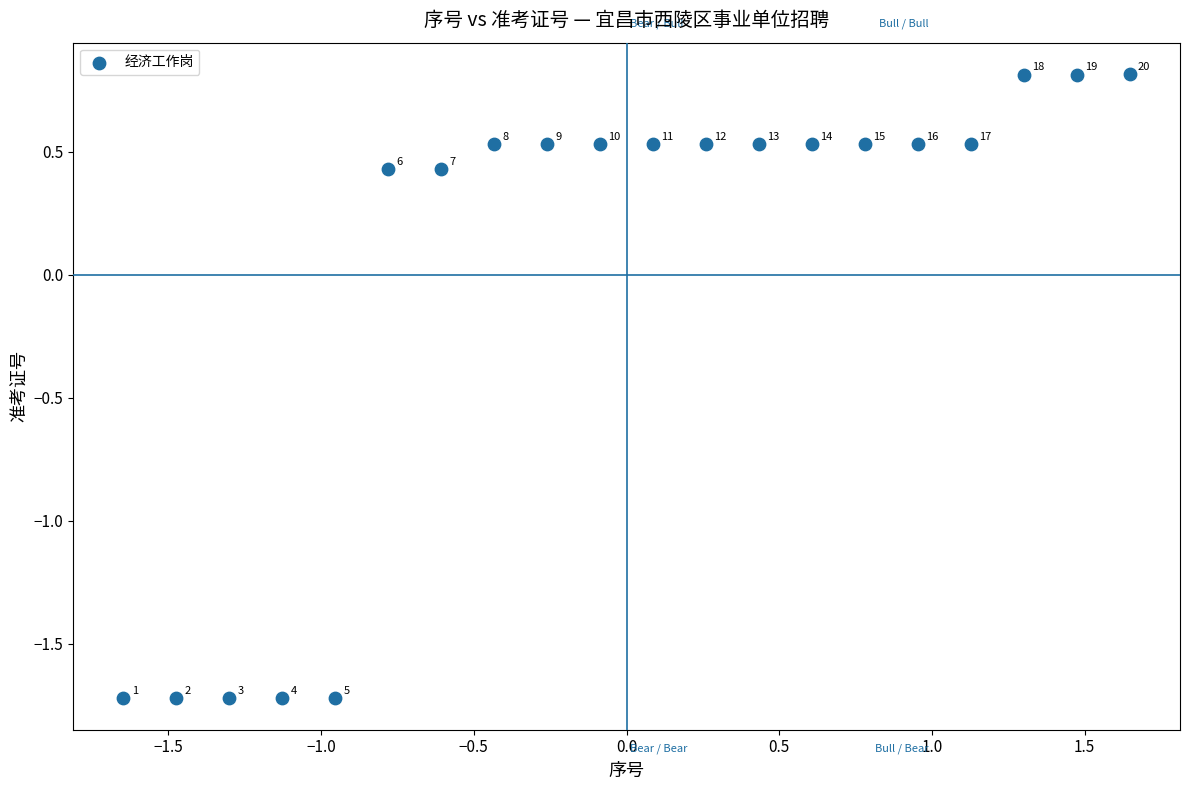

What is the range of X values (max minus min)?

3.3